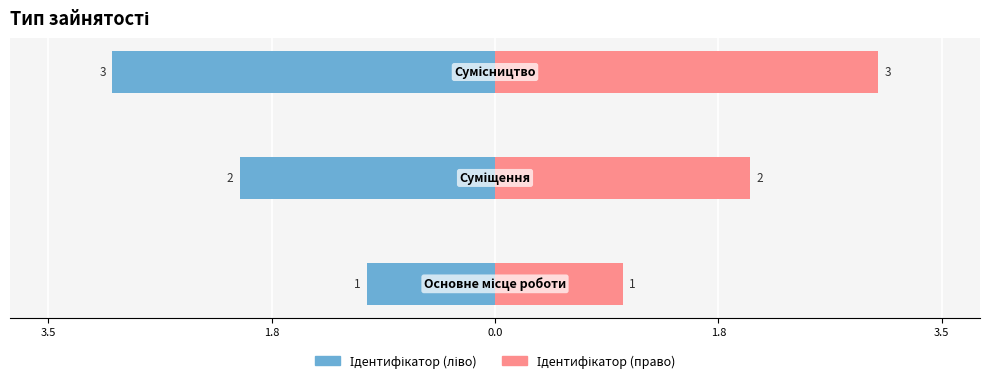

How many values in the Ідентифікатор (право) series exceed 2?

1